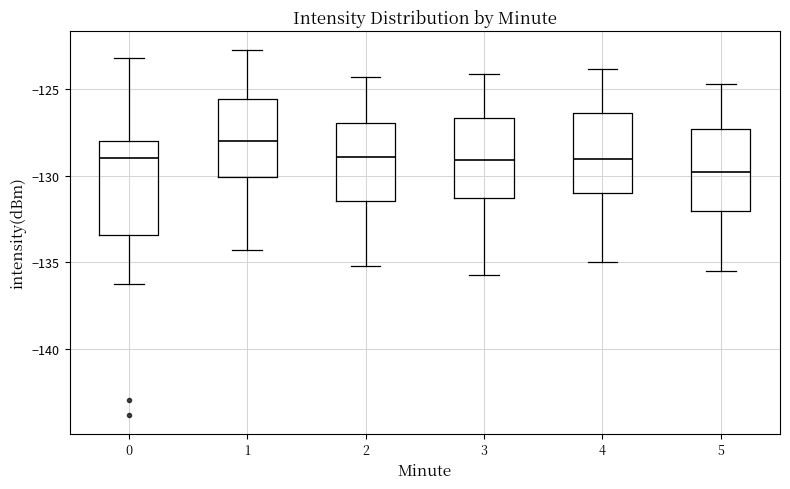

Where is the lower edge of the box at x = 2 on the y-axis? The values are not printed on the chart, so give them approximately, as read against the axis.

-131.5